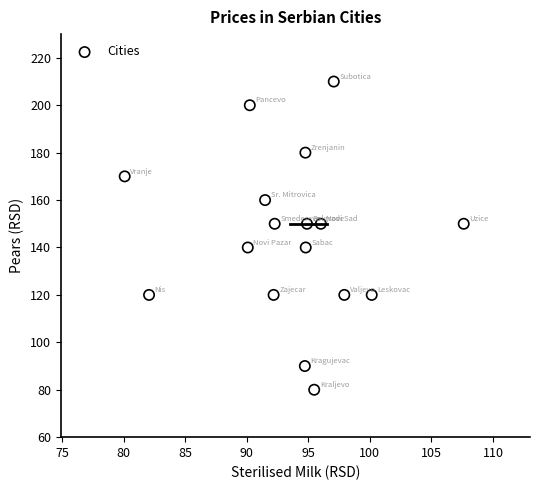

What is the range of Y values (max minus min)?

130.0